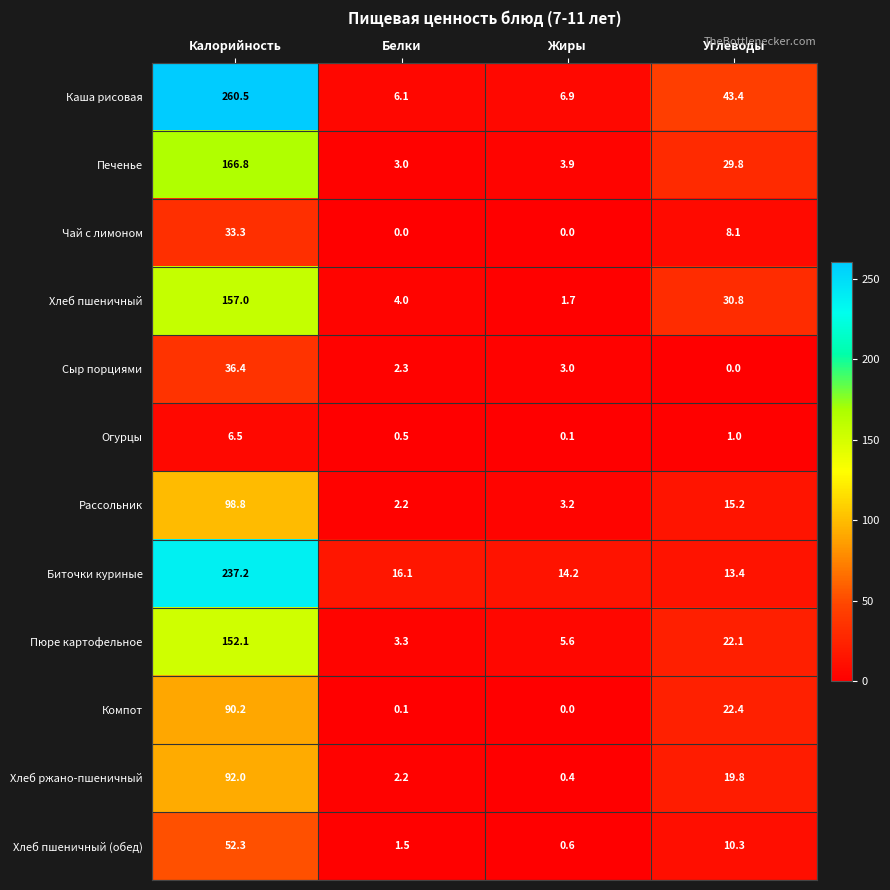

Is the value of Рассольник at Белки greater than the value of Хлеб пшеничный (обед) at Углеводы?

No